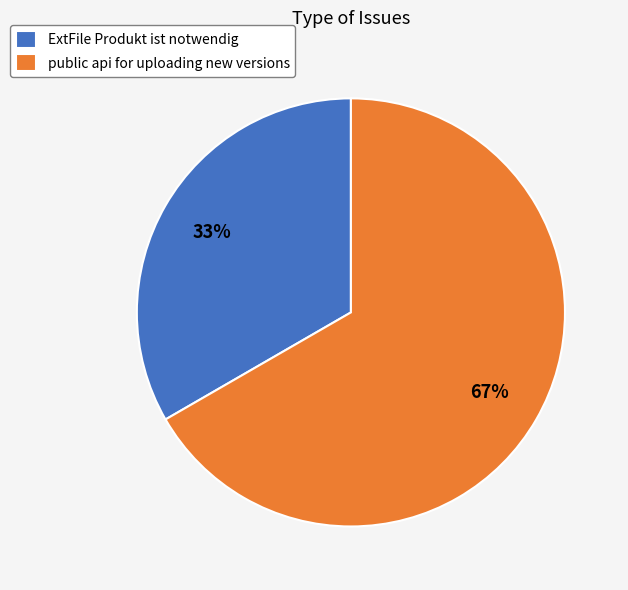

How many segments does this pie chart have?

2